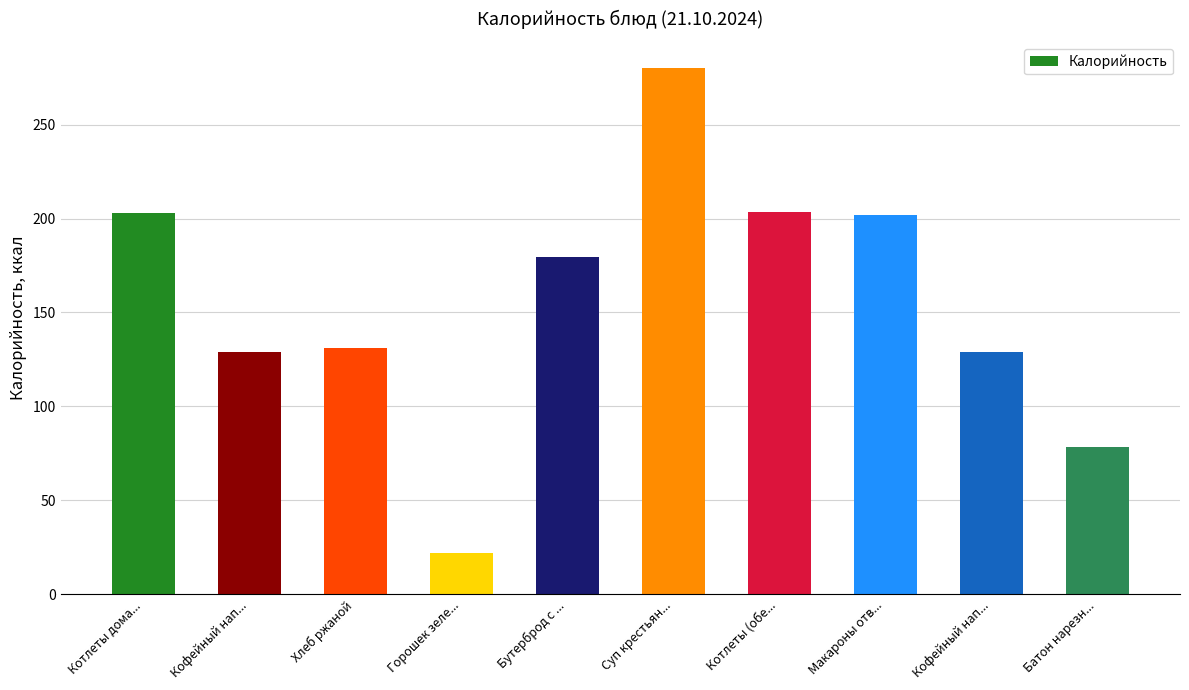

What is the average value?

155.8